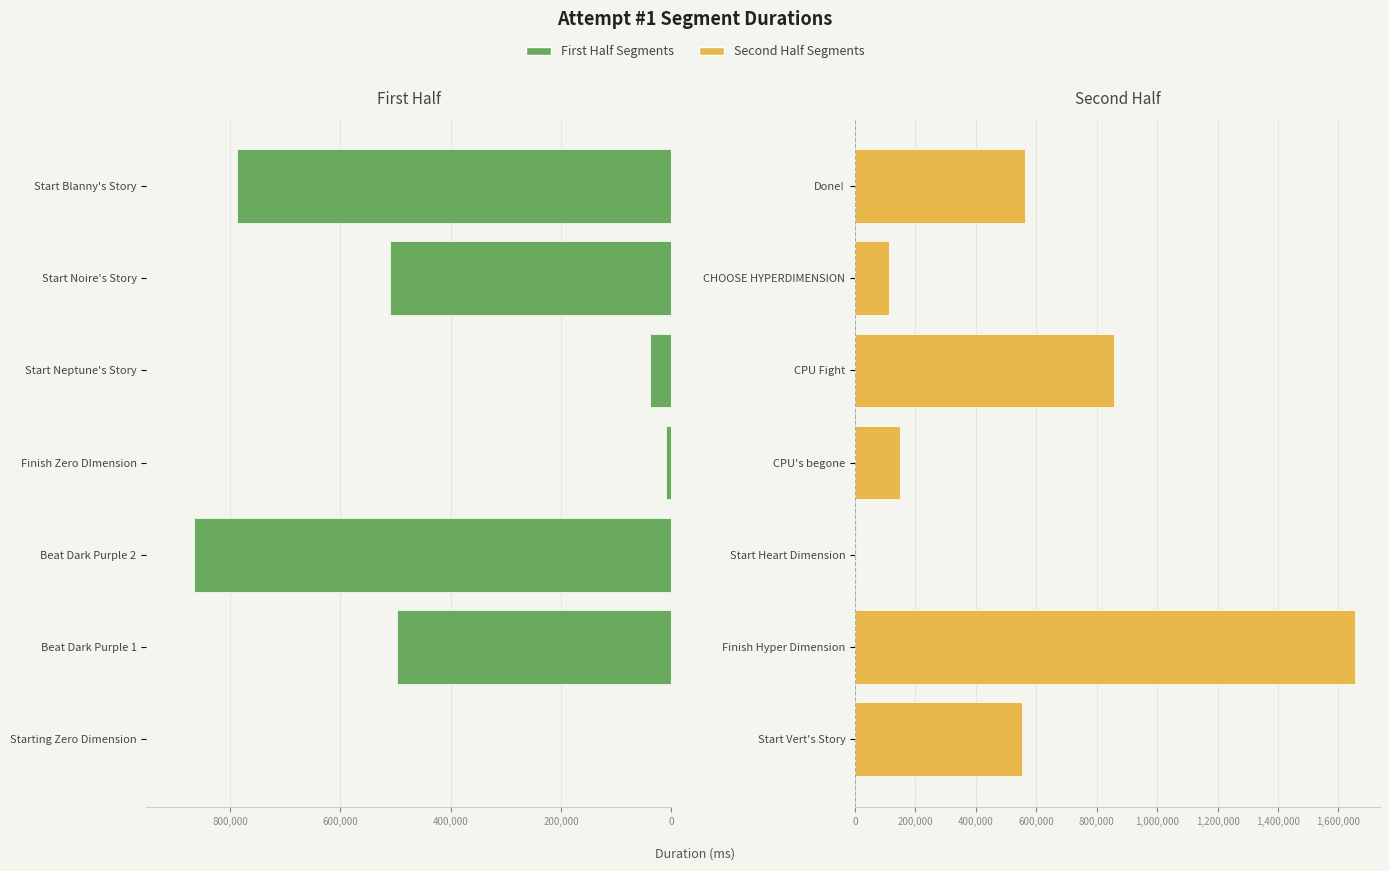

What is the spread (max minus min) of values at 600,000?

868667